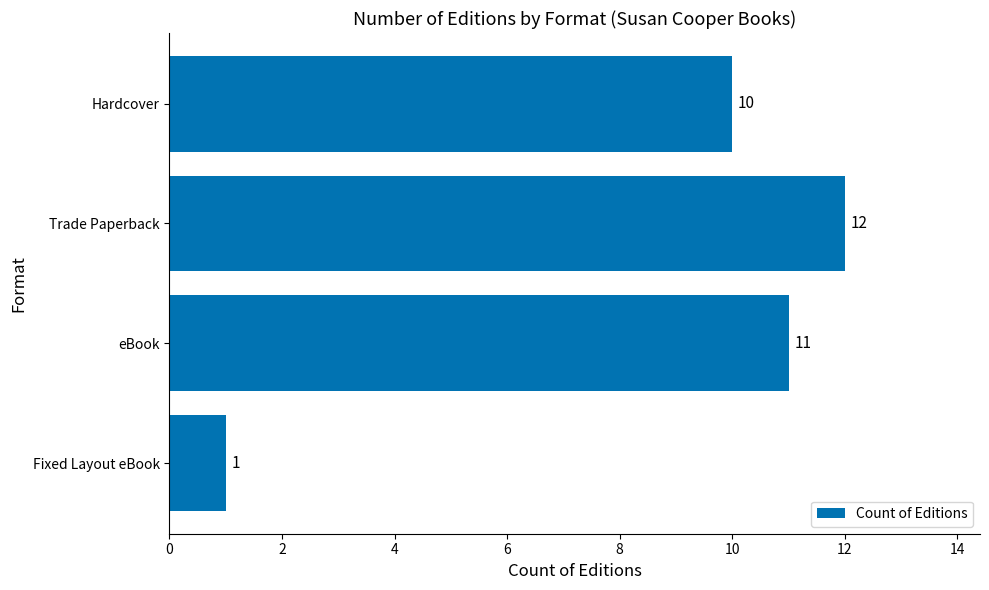

Rank the categories by value from highest to lowest.

Trade Paperback, eBook, Hardcover, Fixed Layout eBook